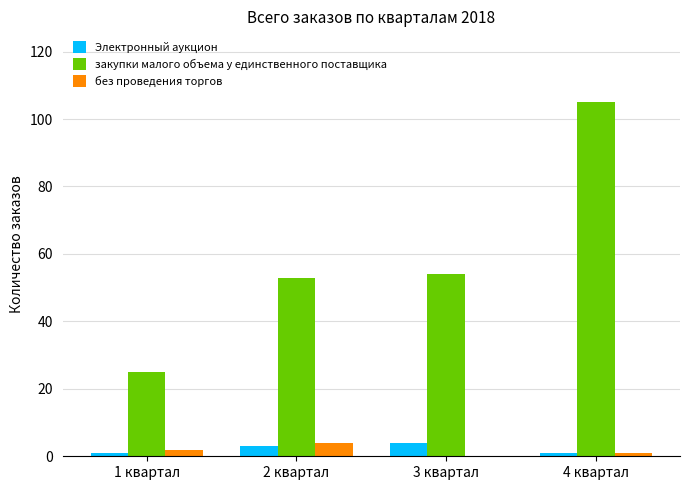

At which category is the sum across all series the highest?

4 квартал